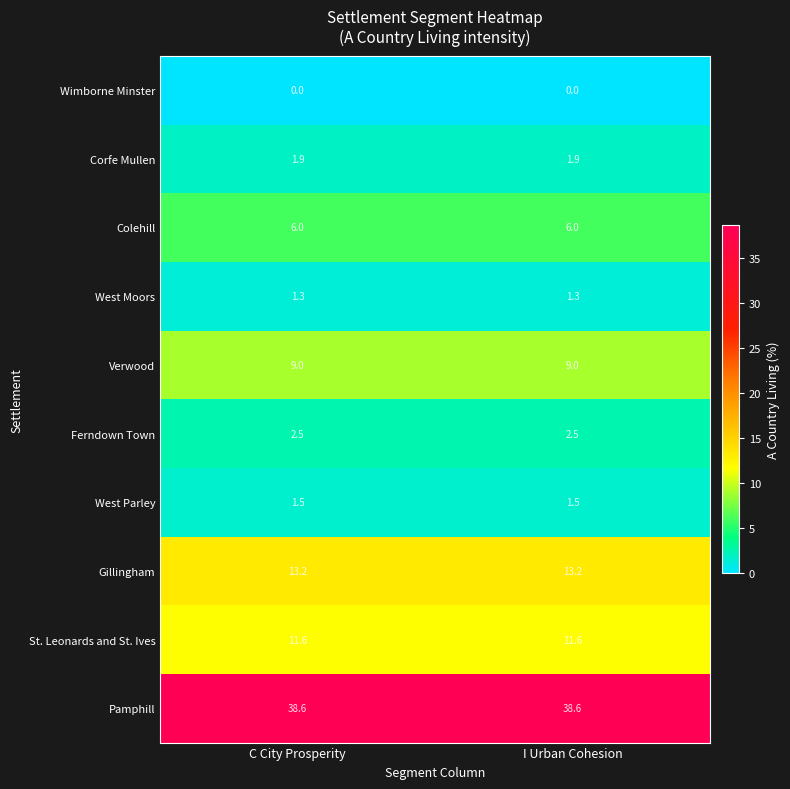

What is the sum of the Verwood values at I Urban Cohesion and C City Prosperity?

18.0